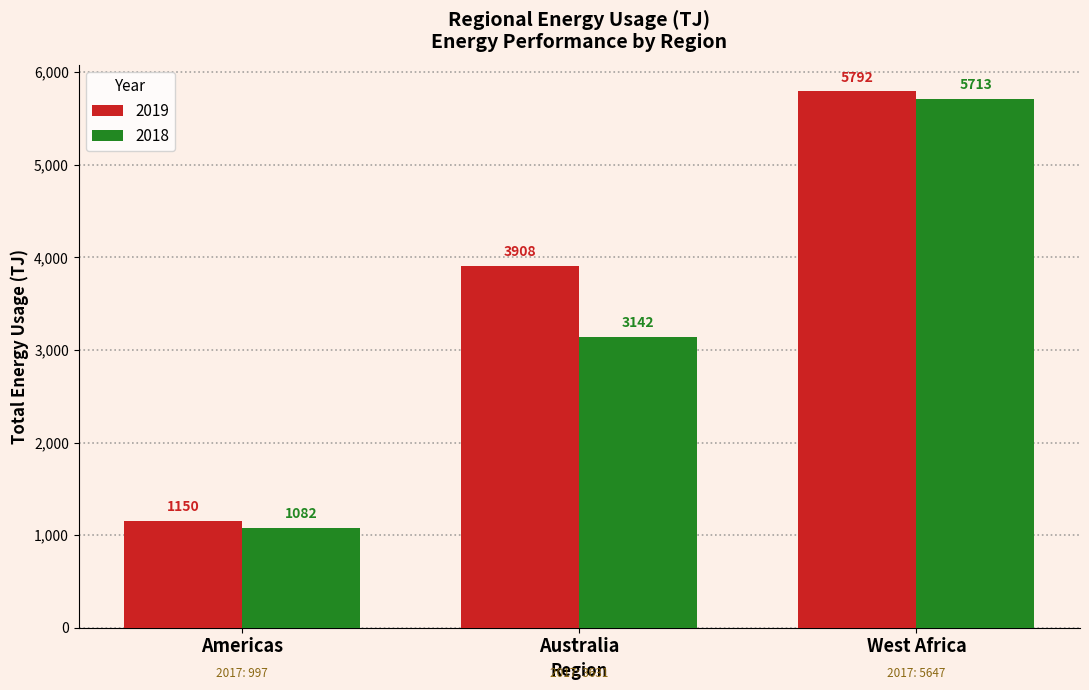

Reading left to right, transcribe all the data shown in this chart.

2019: Americas=1150.0	Australia=3908.0	West Africa=5792.0
2018: Americas=1082.0	Australia=3142.0	West Africa=5713.0